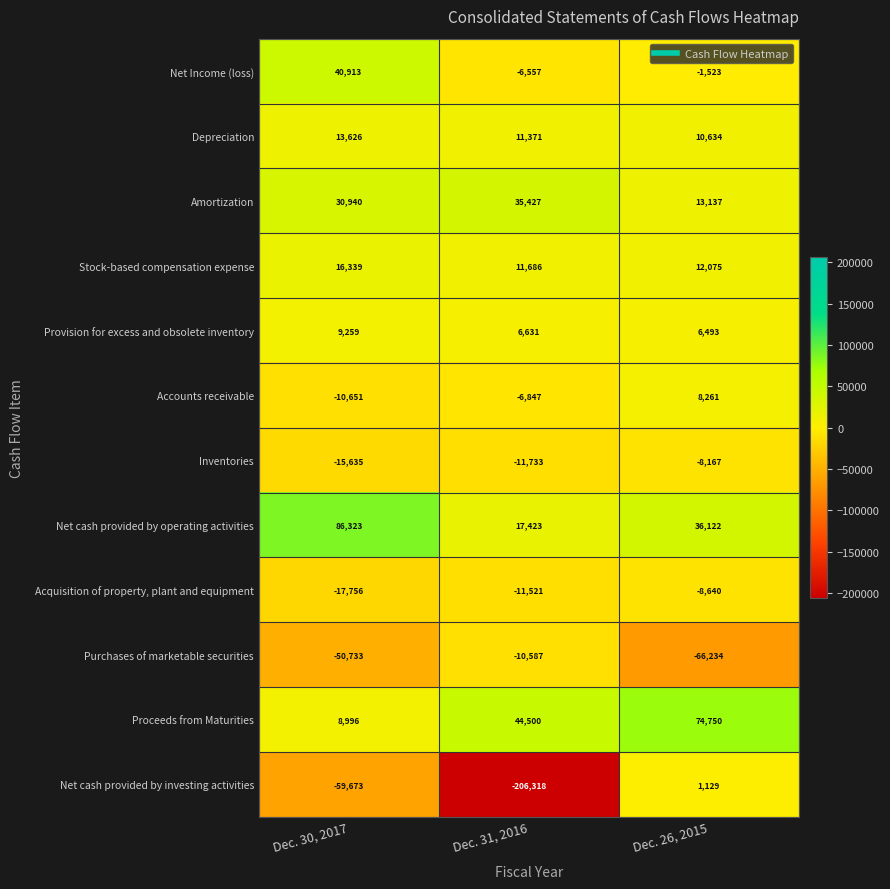

Rank the series at Dec. 26, 2015 from highest to lowest value.

Proceeds from Maturities, Net cash provided by operating activities, Amortization, Stock-based compensation expense, Depreciation, Accounts receivable, Provision for excess and obsolete inventory, Net cash provided by investing activities, Net Income (loss), Inventories, Acquisition of property, plant and equipment, Purchases of marketable securities